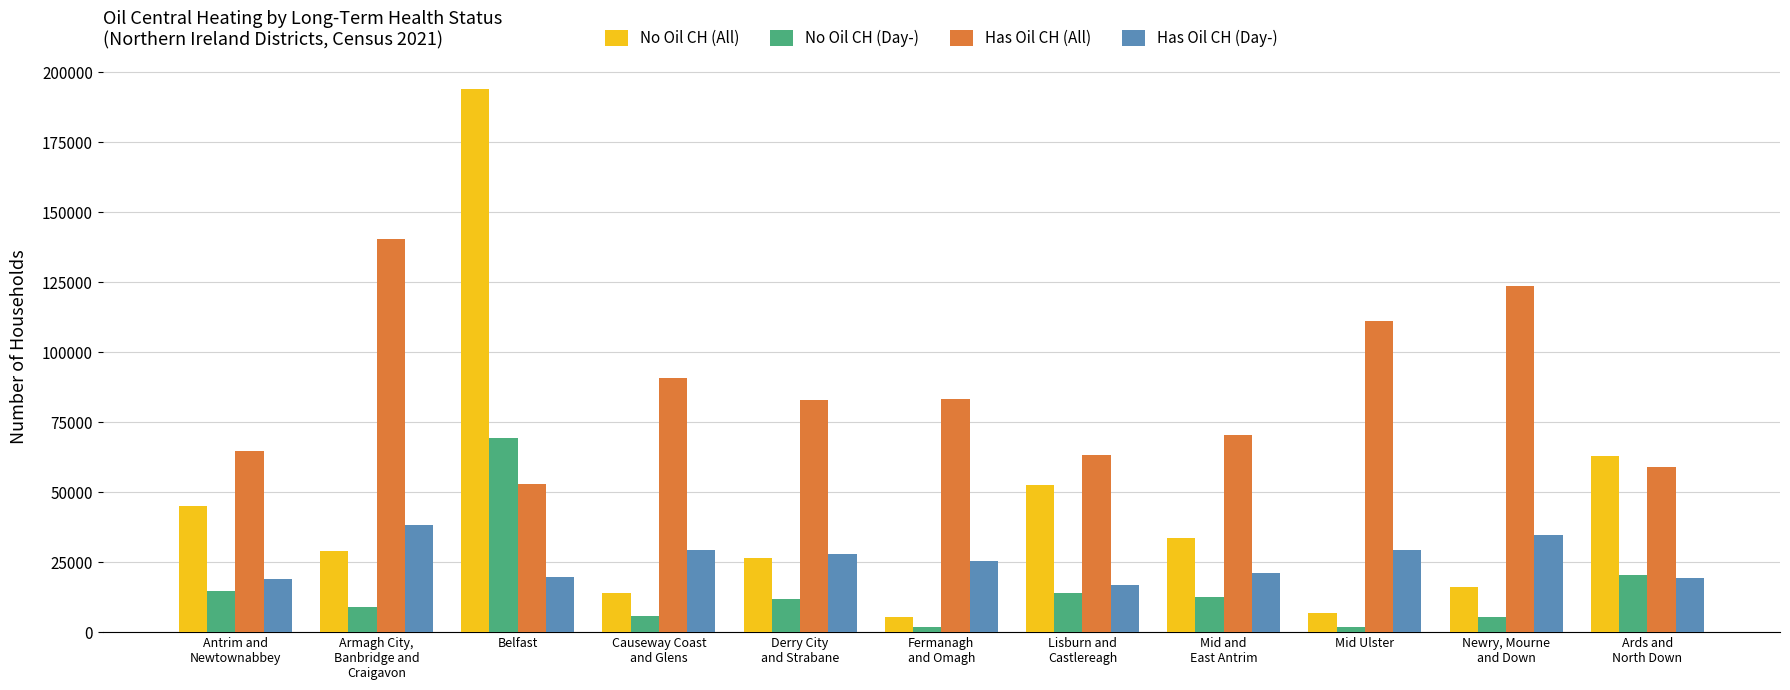

Rank the categories by No Oil CH (All) value from lowest to highest.

Fermanagh
and Omagh, Mid Ulster, Causeway Coast
and Glens, Newry, Mourne
and Down, Derry City
and Strabane, Armagh City,
Banbridge and
Craigavon, Mid and
East Antrim, Antrim and
Newtownabbey, Lisburn and
Castlereagh, Ards and
North Down, Belfast